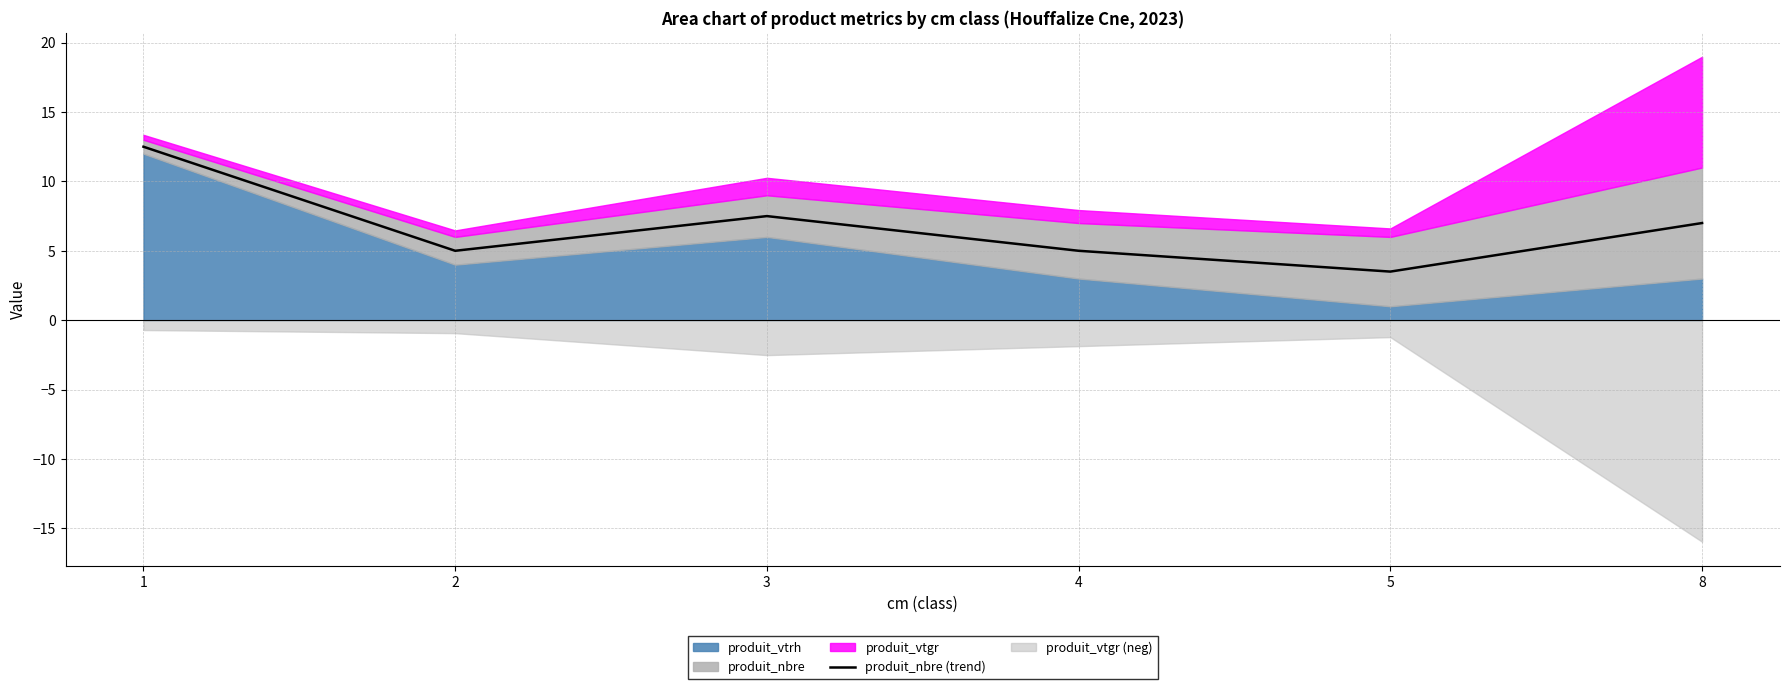

The value of produit_nbre (trend) at 2 is 6.7. True or false?

False